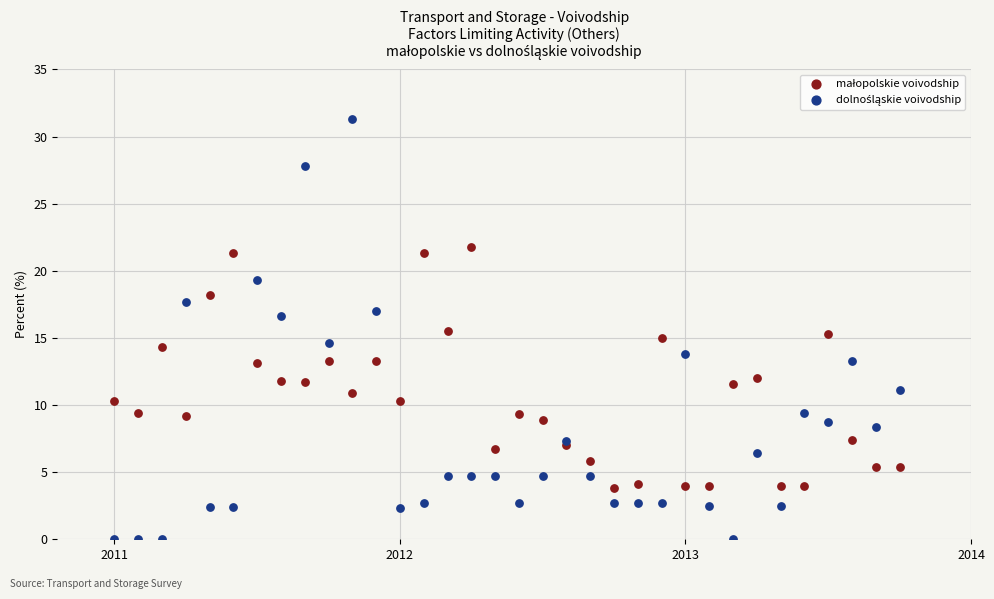

What is the X range (max minus min) for the scatter plot?

2.8